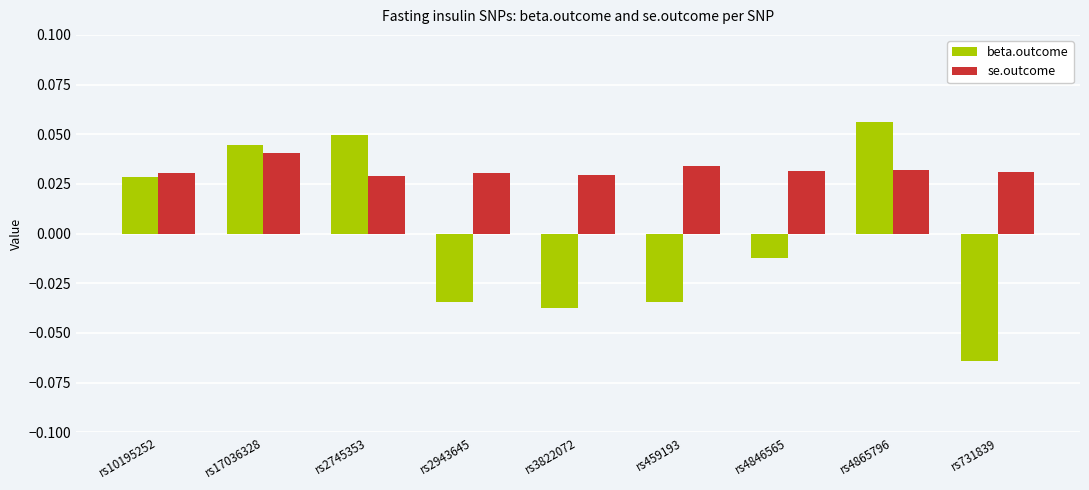

What is the label of the 7th bar from the right?

rs2745353